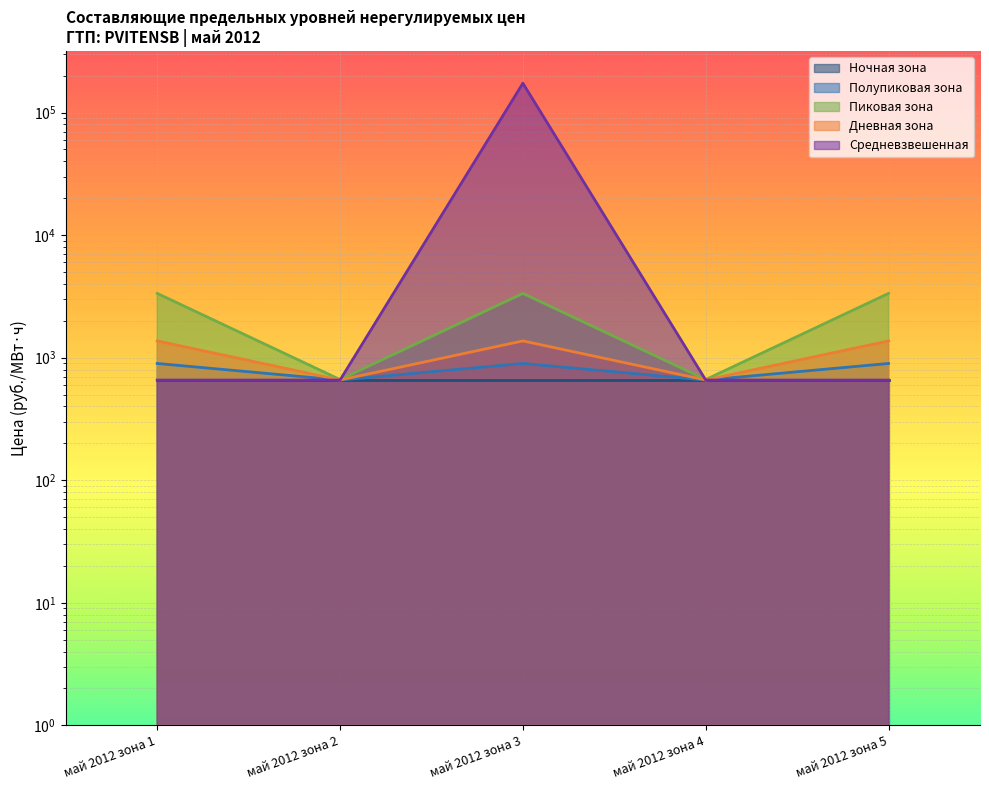

How many values in the Пиковая зона series exceed 3344?

3